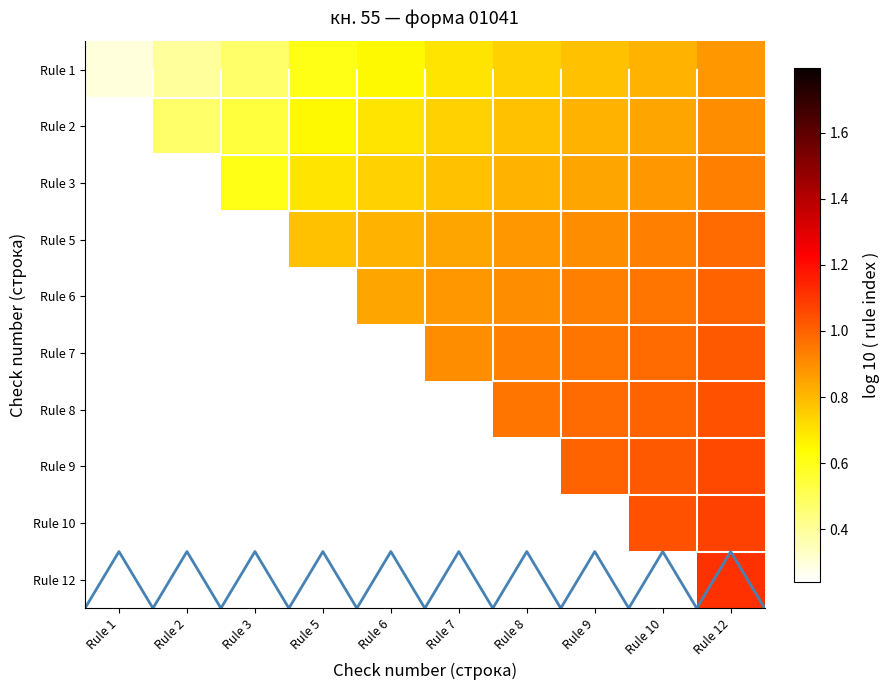

The value of Rule 2 at Rule 7 is 1.0. True or false?

False